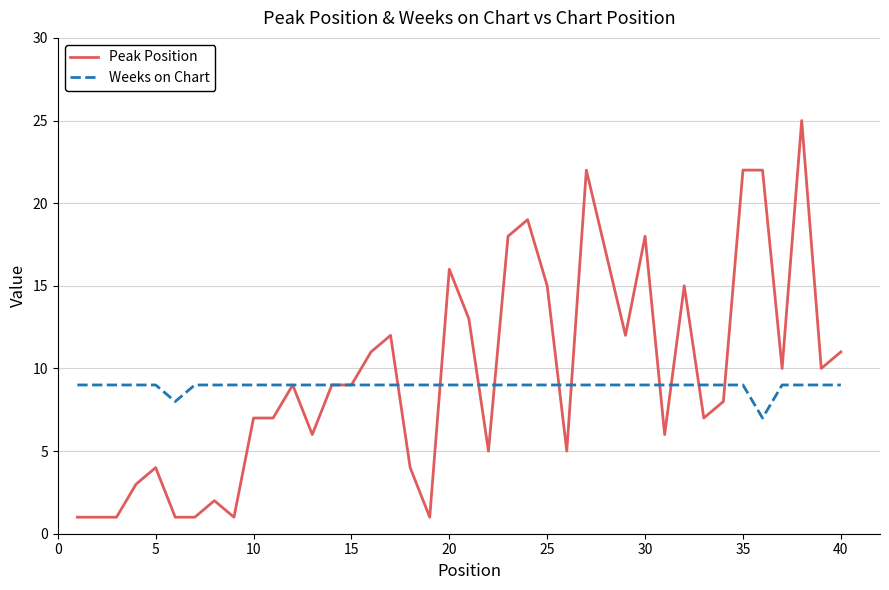

What is the lowest value of the Weeks on Chart series?

7